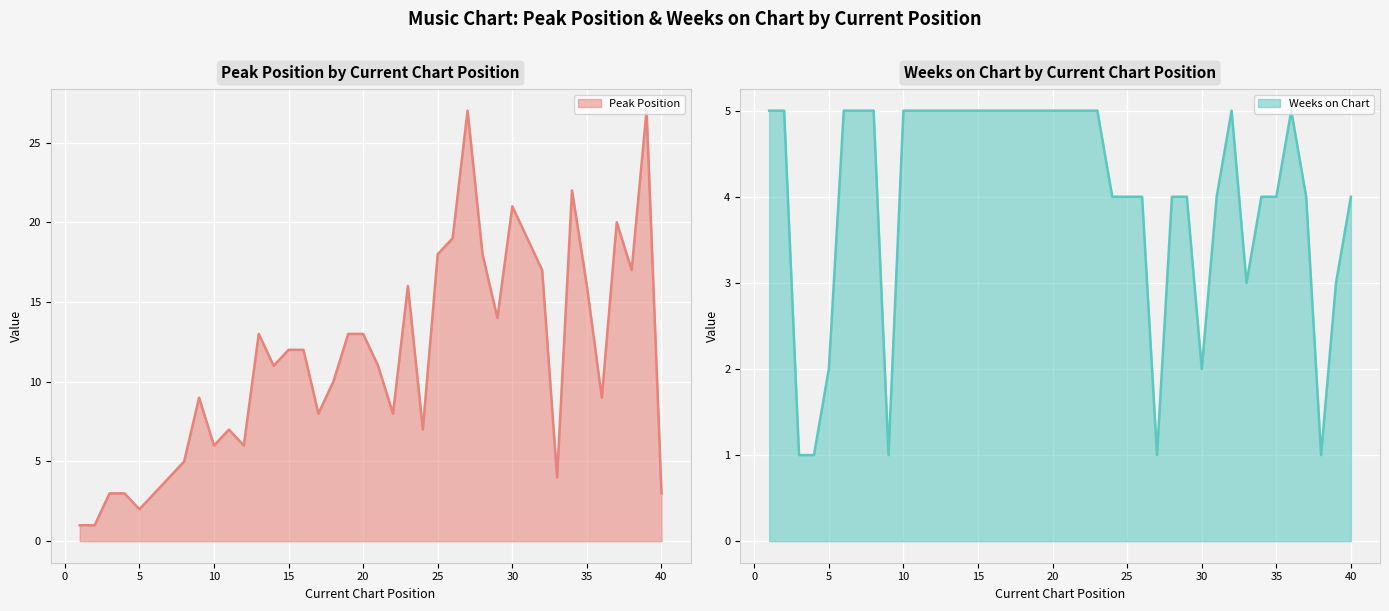

In Peak Position, how many points are lower than both neighbors (excluding endpoints)?

11